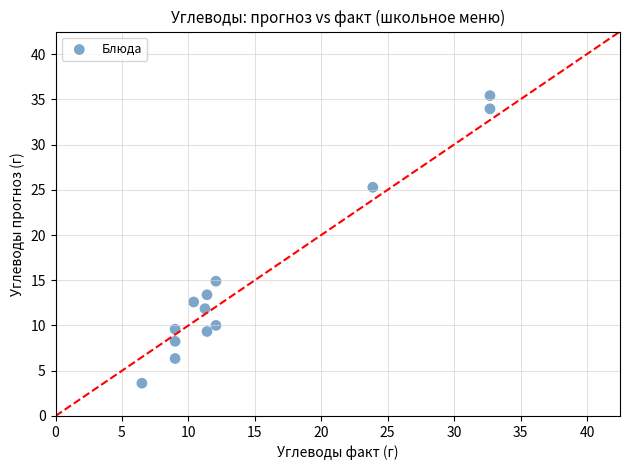

What is the range of Y values (max minus min)?

31.8